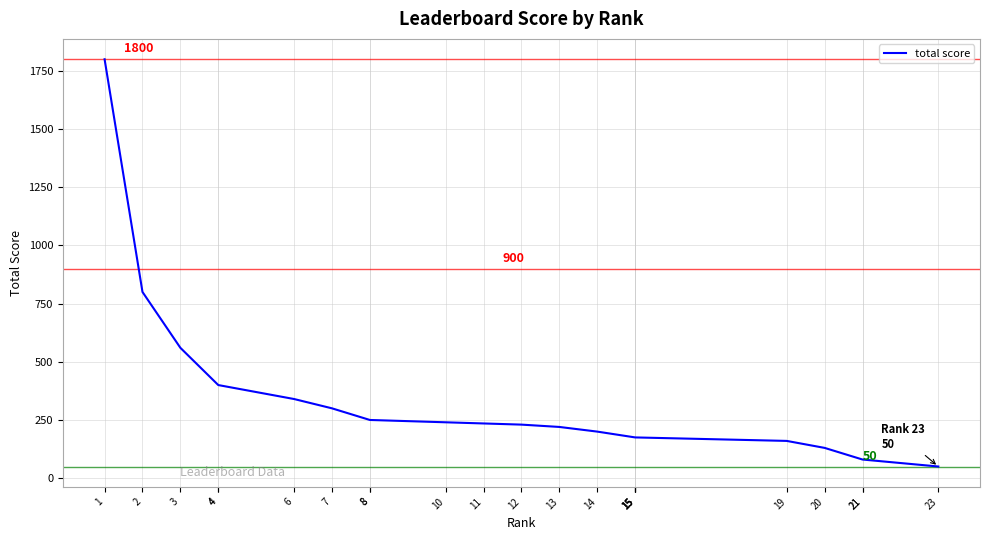

Reading left to right, list all the values displayed in this chart.

1=1800	2=800	3=560	4=400	4=400	6=340	7=300	8=250	8=250	10=240	11=235	12=230	13=220	14=200	15=175	15=175	15=175	15=175	19=160	20=130	21=80	21=80	23=50